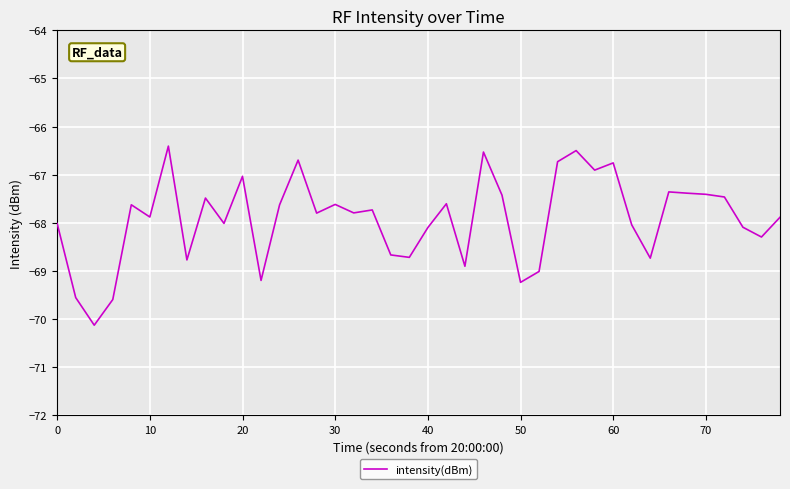

What is the difference between the maximum and minimum values?

3.7